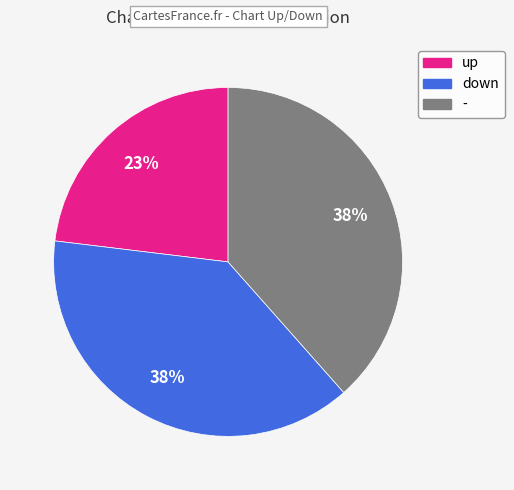

Is down the majority of the pie?

No